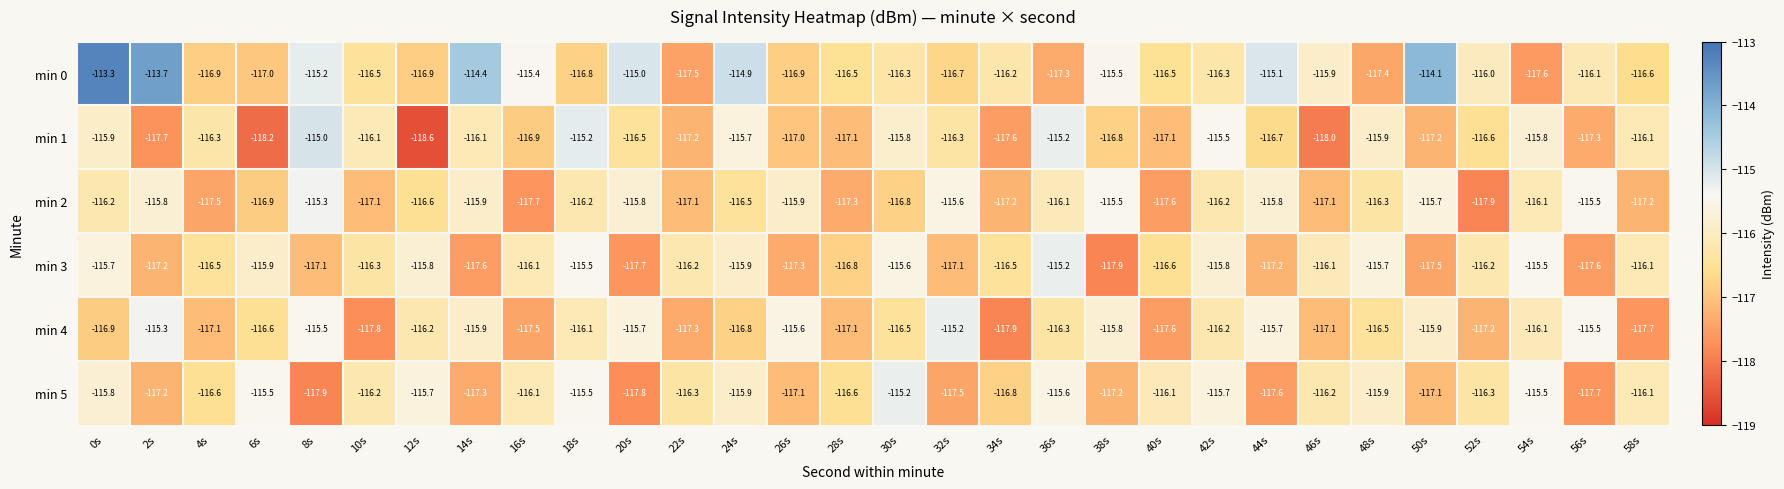

How many series are shown in this chart?

6